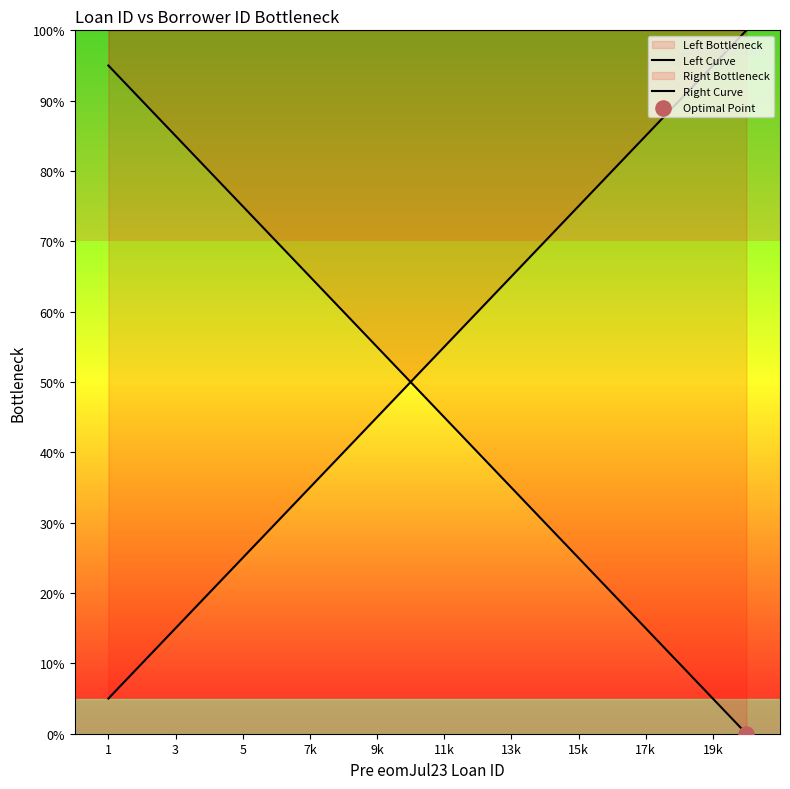

Which series has the largest Y range (max minus min)?

Left Curve